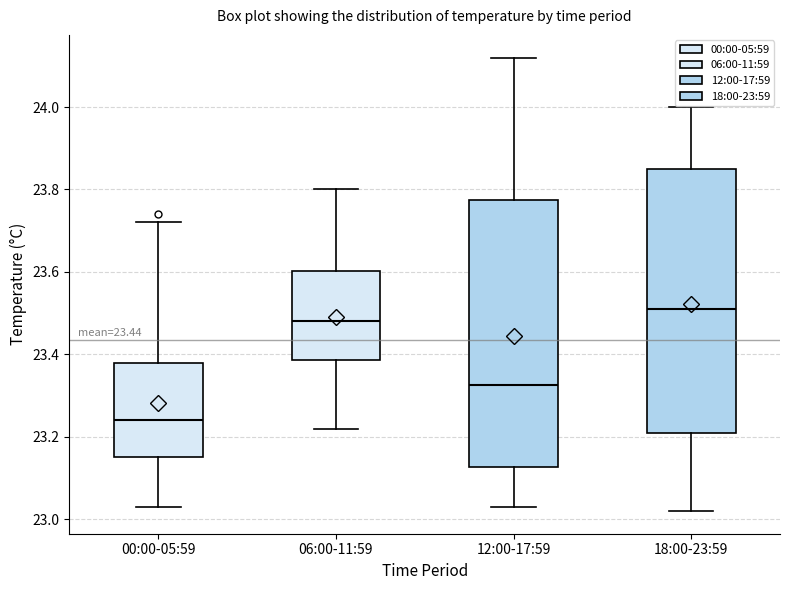

Which box's median line is the lowest?

00:00-05:59